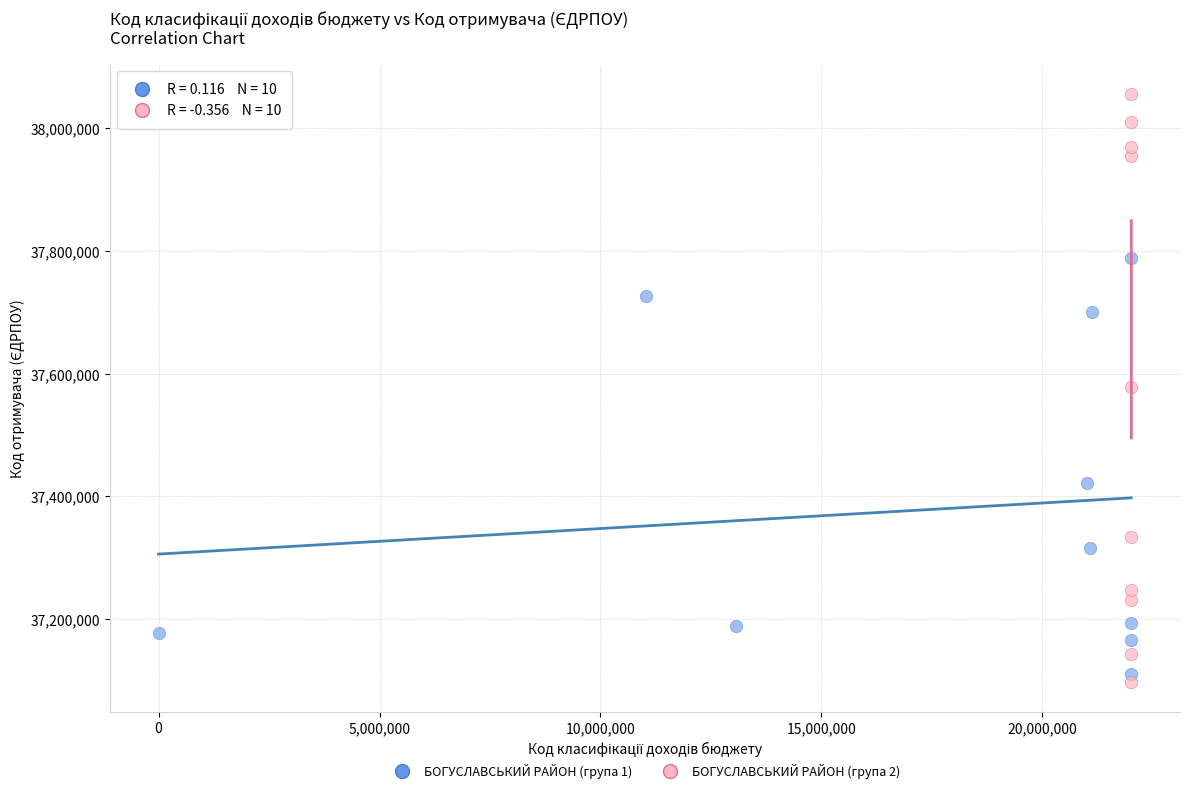

Which series reaches the maximum Y coordinate?

БОГУСЛАВСЬКИЙ РАЙОН (група 2)